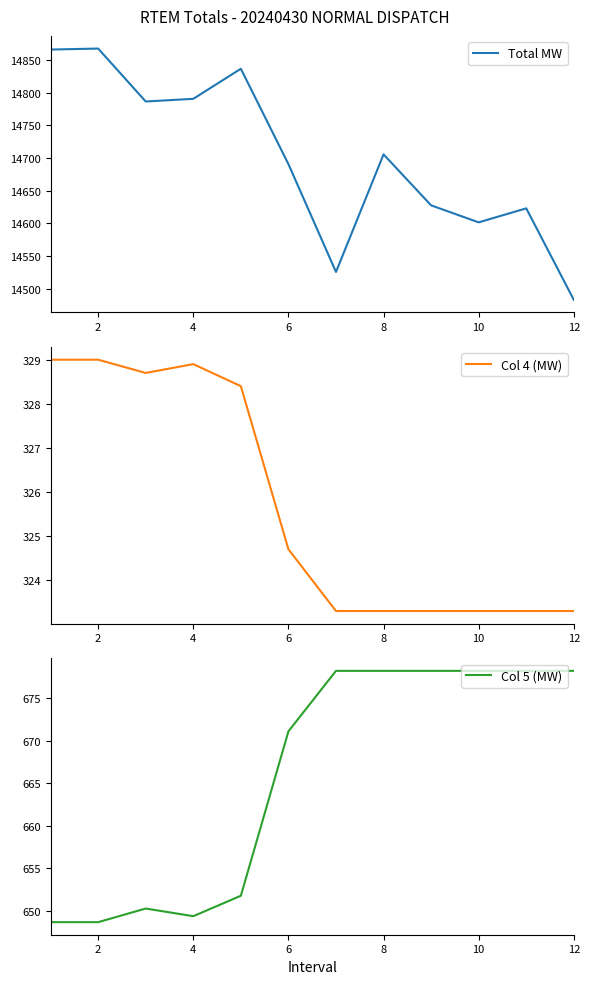

True or false: Col 4 (MW) and Col 5 (MW) intersect in this chart.

False